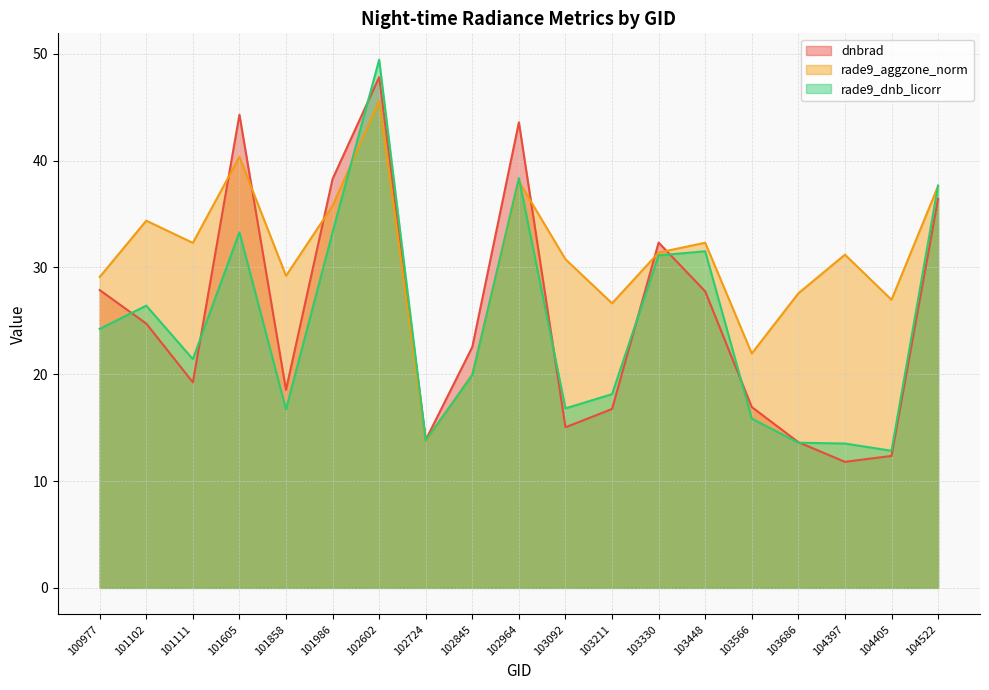

Between 103211 and 100977, which is larger?

100977